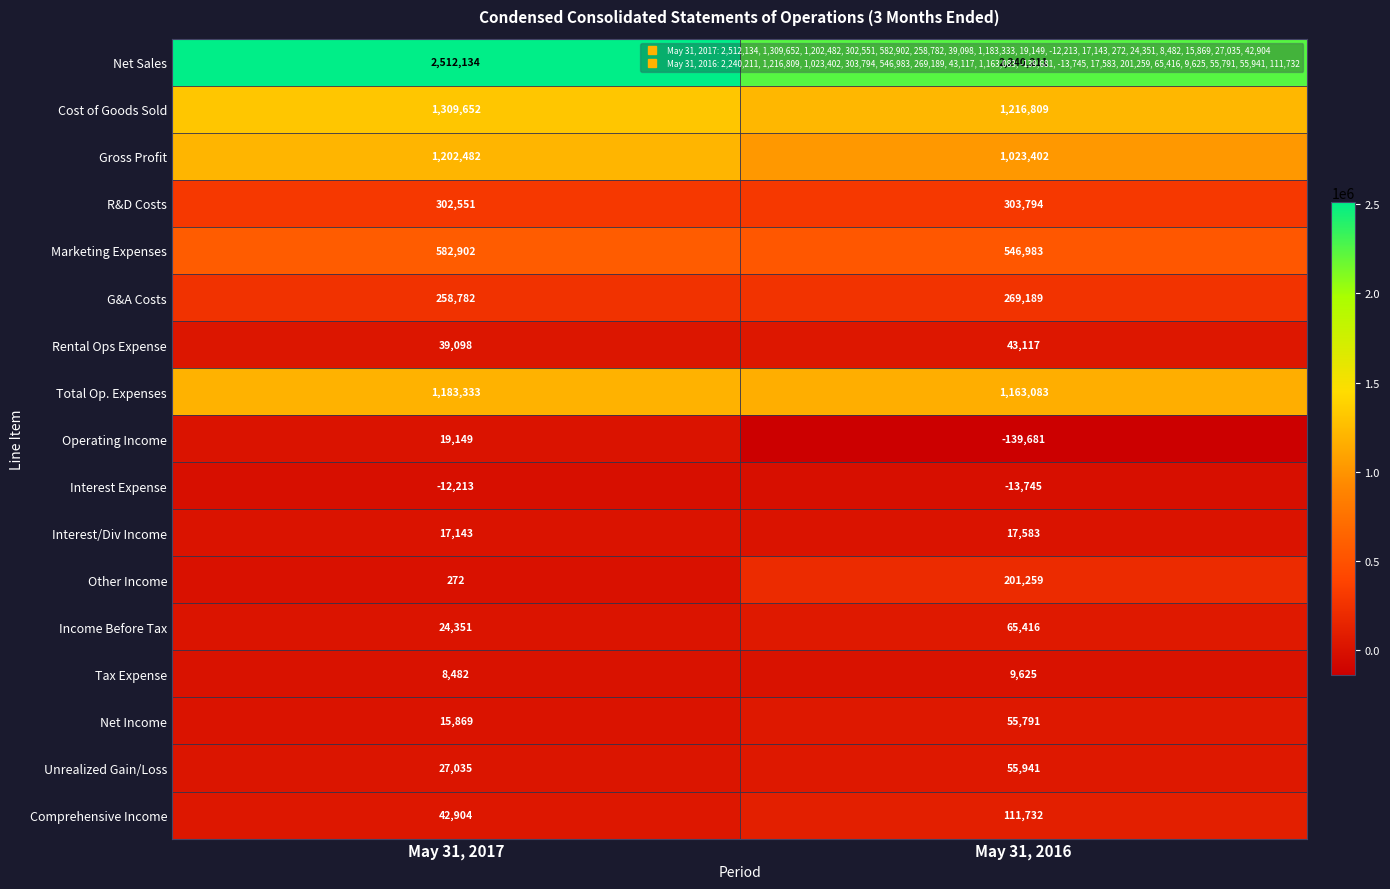

Which series has the widest spread of values?

Net Sales